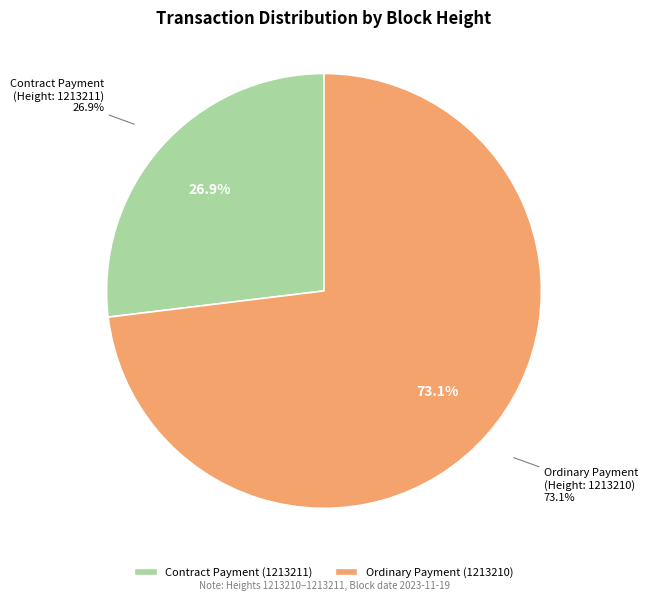

Does 1213211 account for over 50% of the chart?

No